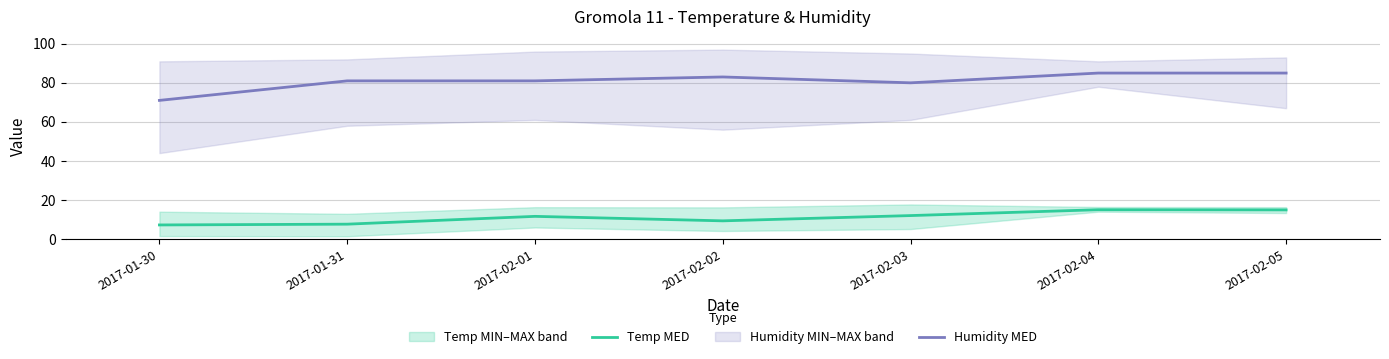

What is the total value across all series at 2017-01-31?

88.6